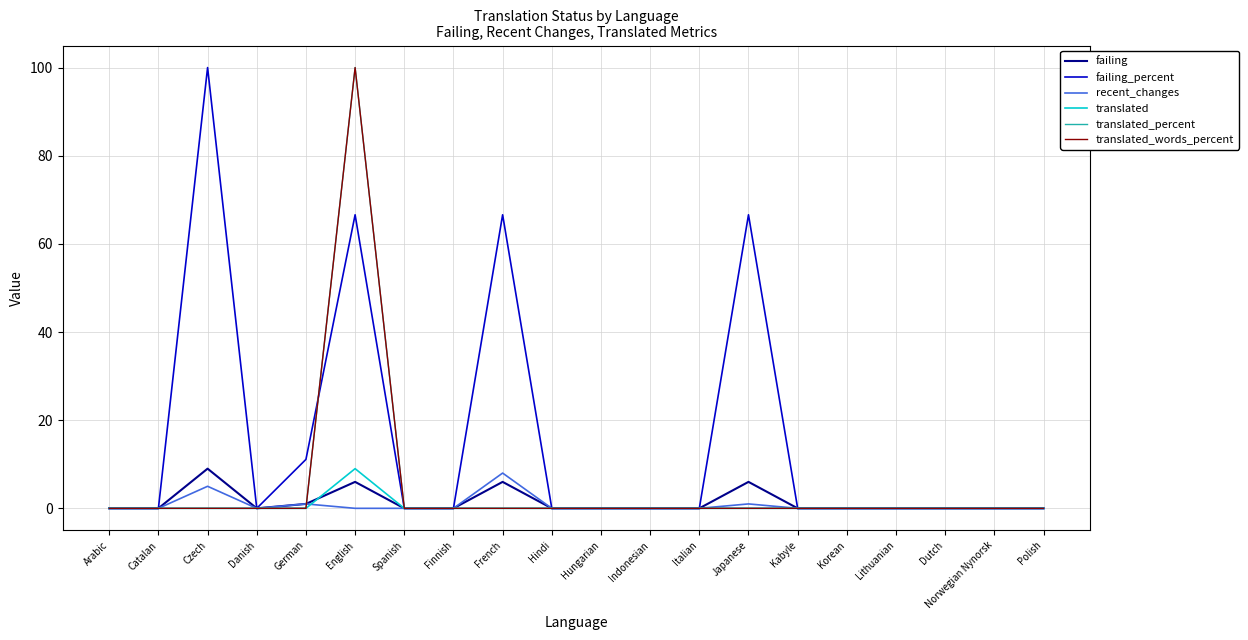

What is the average value of the failing_percent series?

15.5